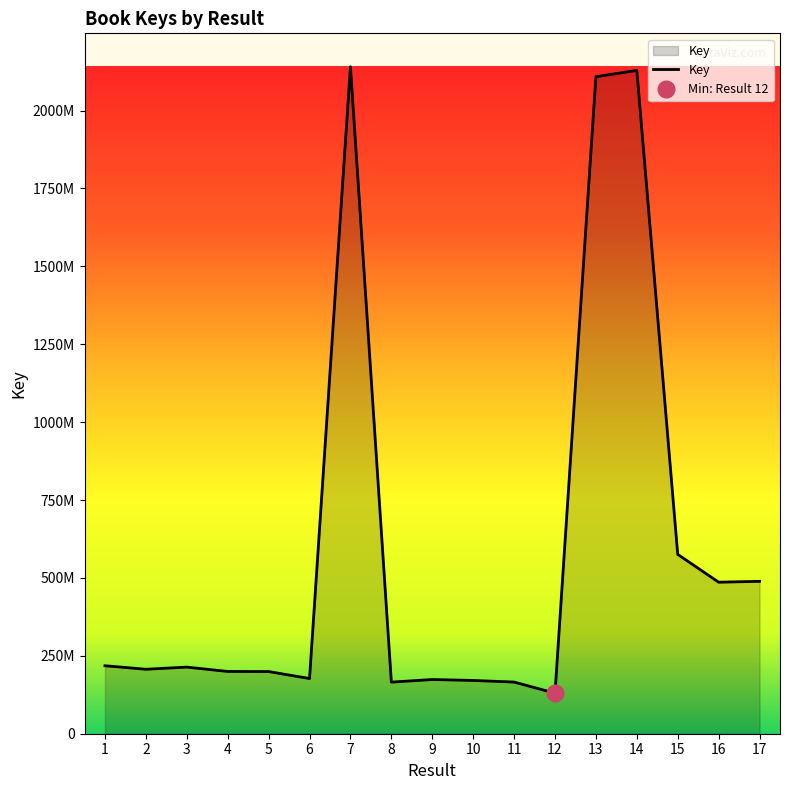

Where does the data first go above 206881043?

1